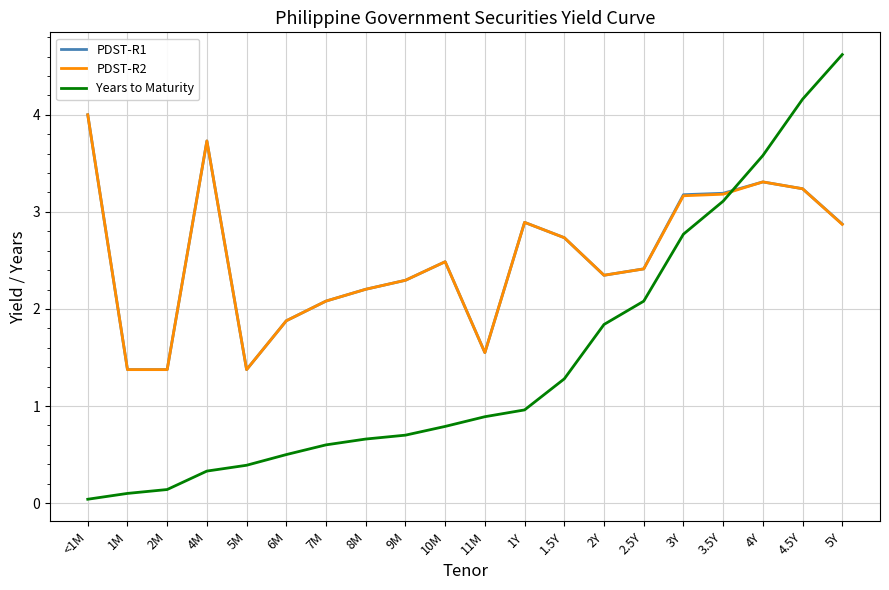

Read the Years to Maturity value at 6M.

0.5